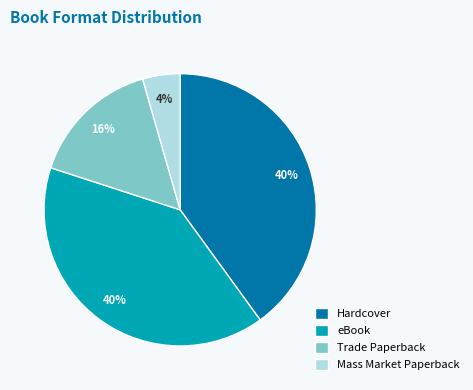

What is the smallest slice in the pie chart?

Mass Market Paperback